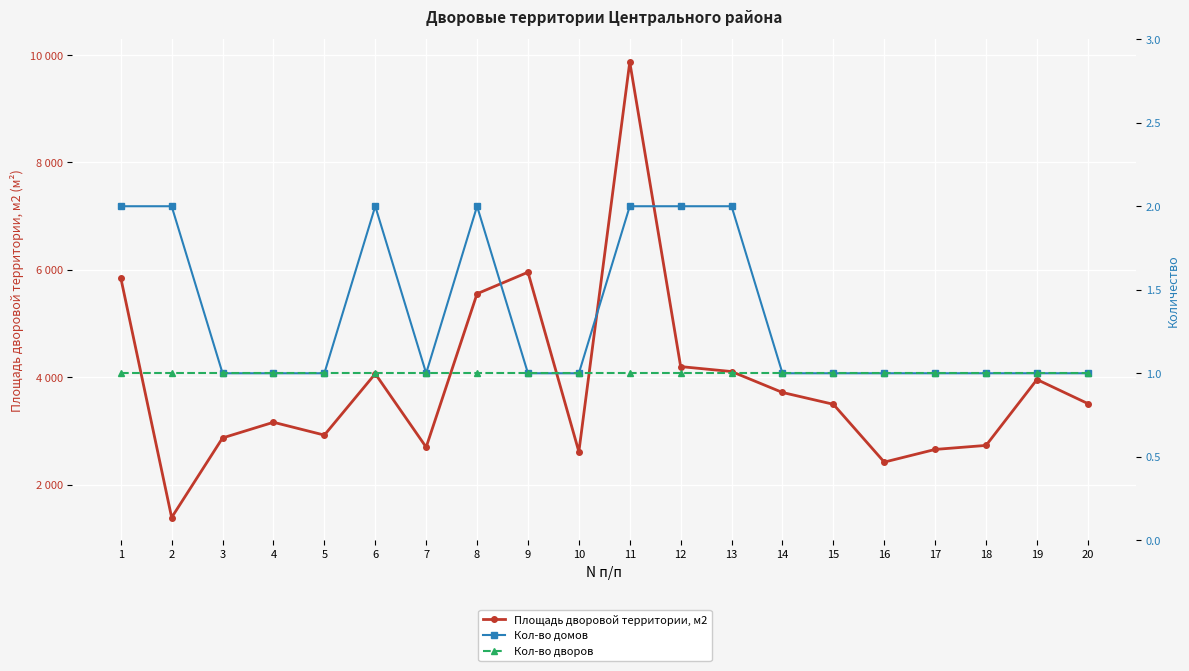

Which series changed the most between 6 and 15?

Площадь дворовой территории, м2